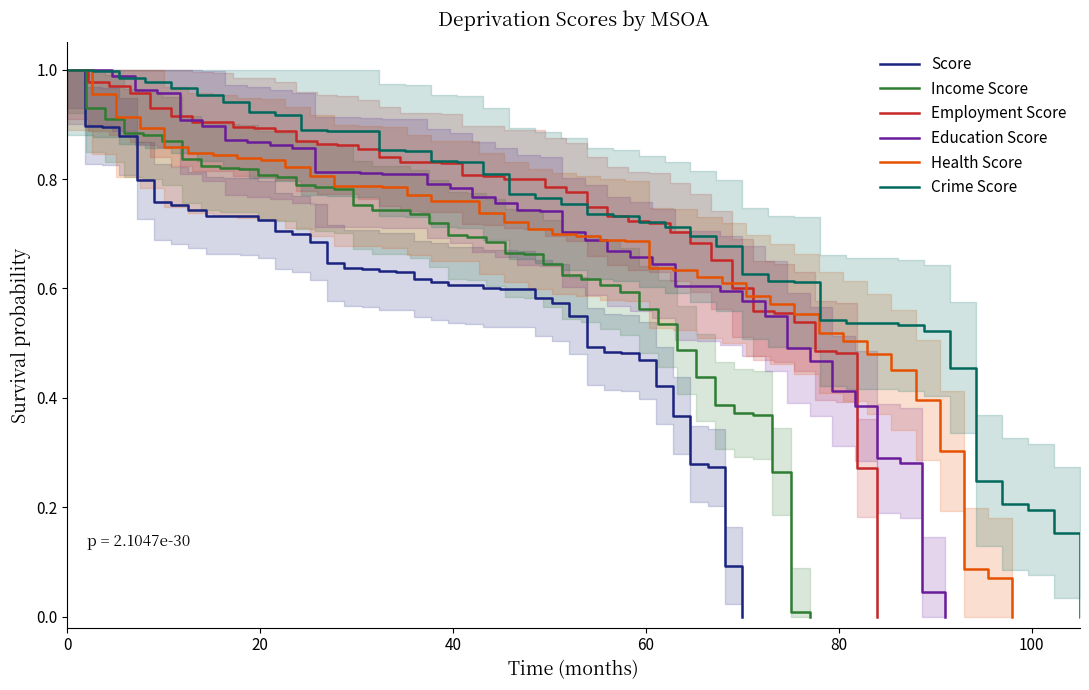

The Health Score series shows 0.8 at 14. True or false?

True